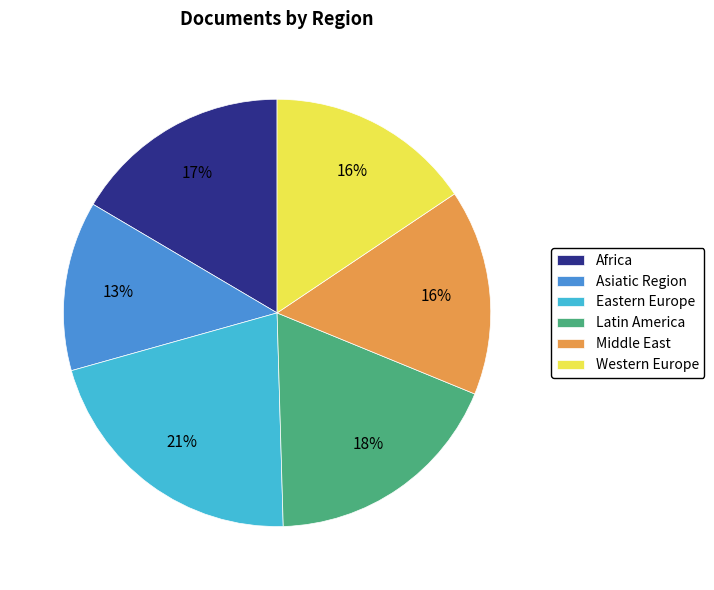

Does Western Europe represent more than half of the total?

No